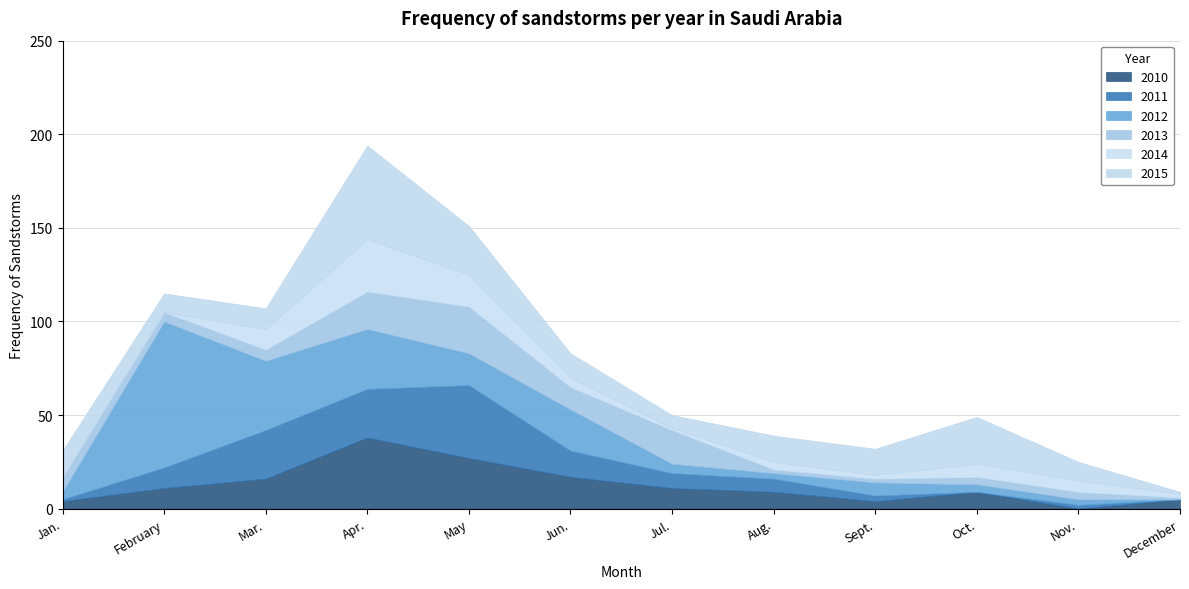

Does the chart have visible grid lines?

Yes